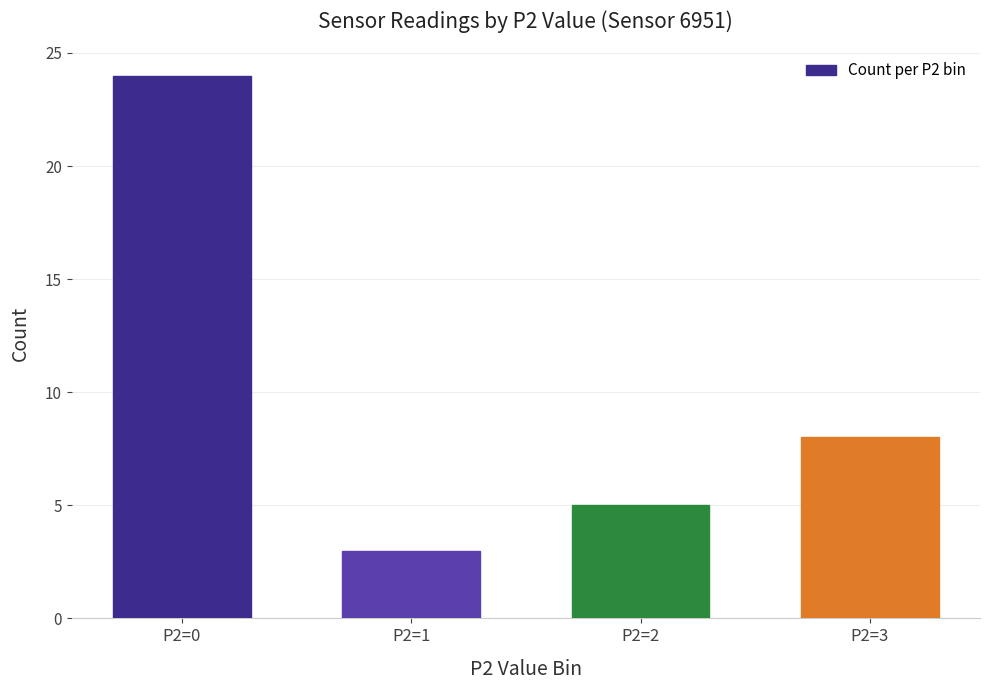

What is the difference between the maximum and second lowest values?

19